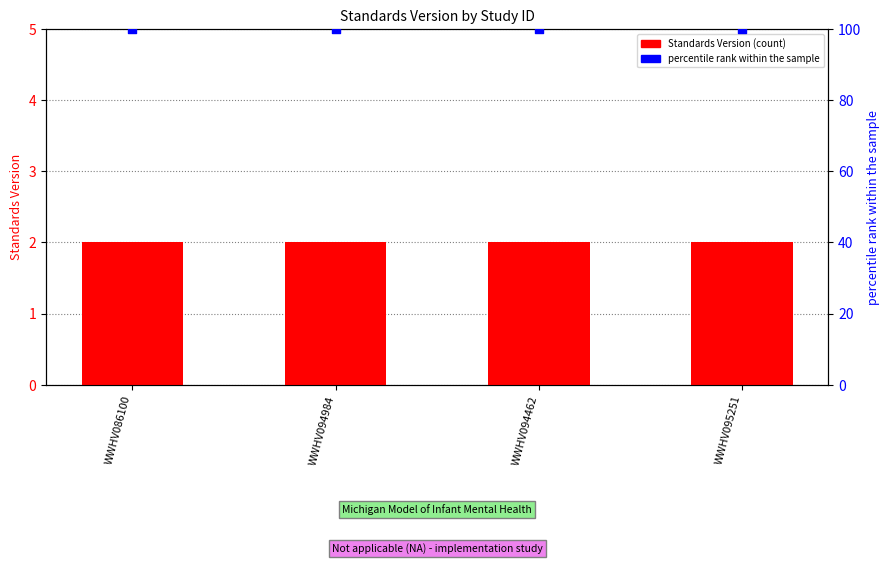

What is the total value across all series at WWHV094462?

102